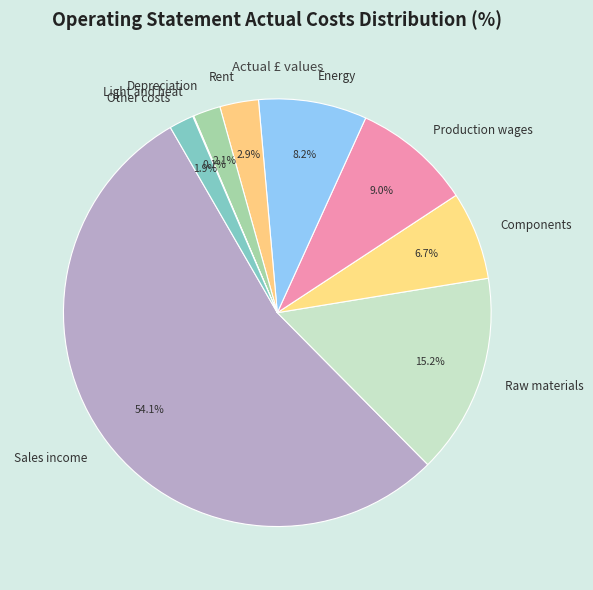

Is the sum of Depreciation and Sales income greater than half?

Yes